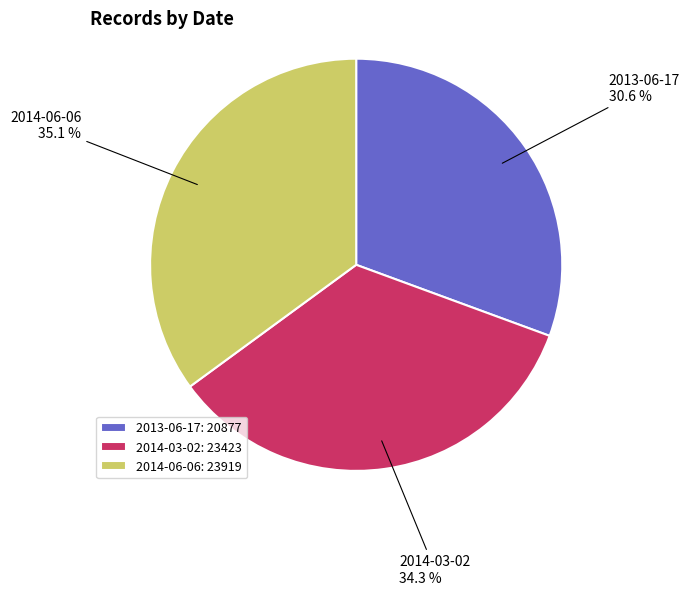

What is the smallest slice in the pie chart?

2013-06-17